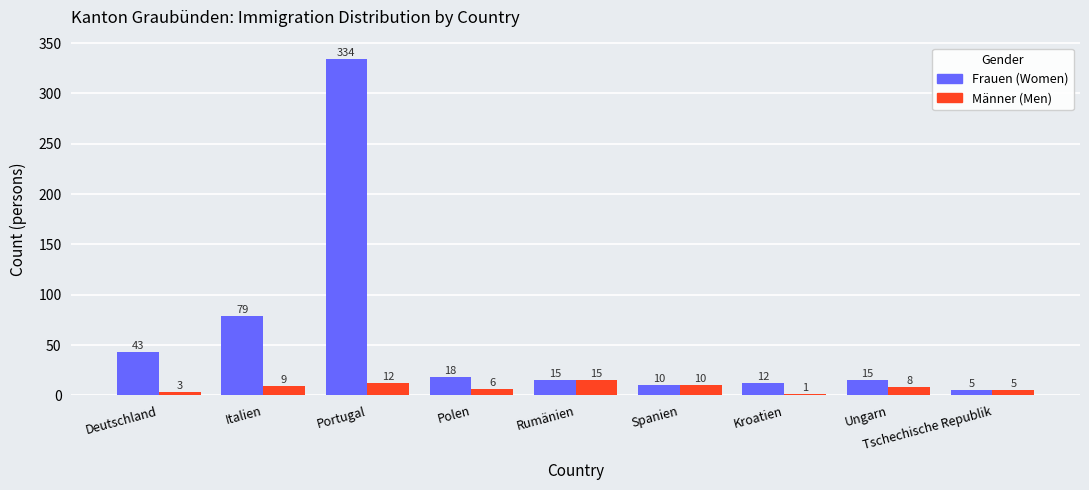

At which category is the sum across all series the highest?

Portugal